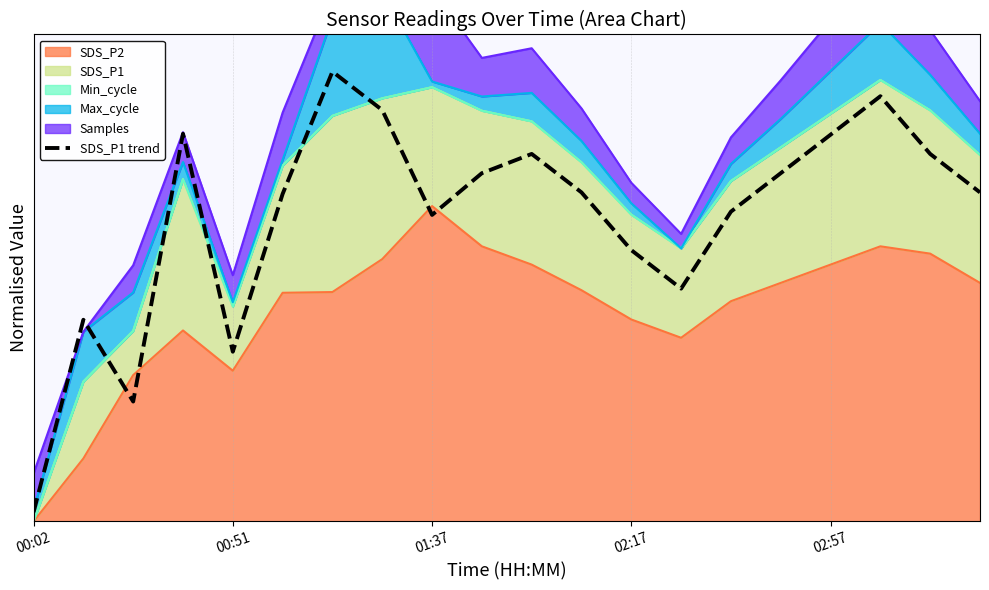

True or false: the data shows 0.8 at 18.

True